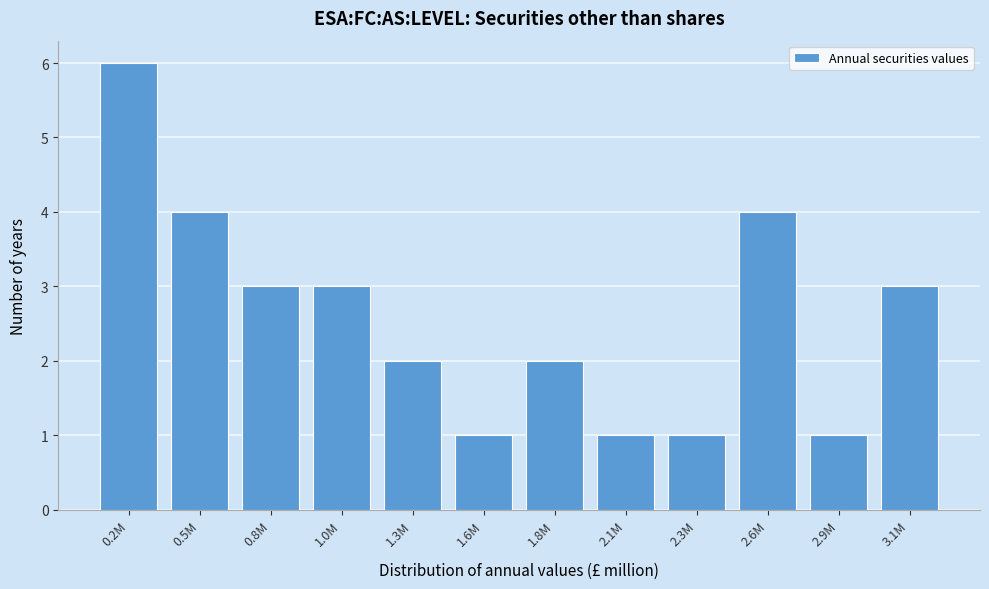

Reading right to left, list all the values displayed in this chart.

3.1M=3	2.9M=1	2.6M=4	2.3M=1	2.1M=1	1.8M=2	1.6M=1	1.3M=2	1.0M=3	0.8M=3	0.5M=4	0.2M=6